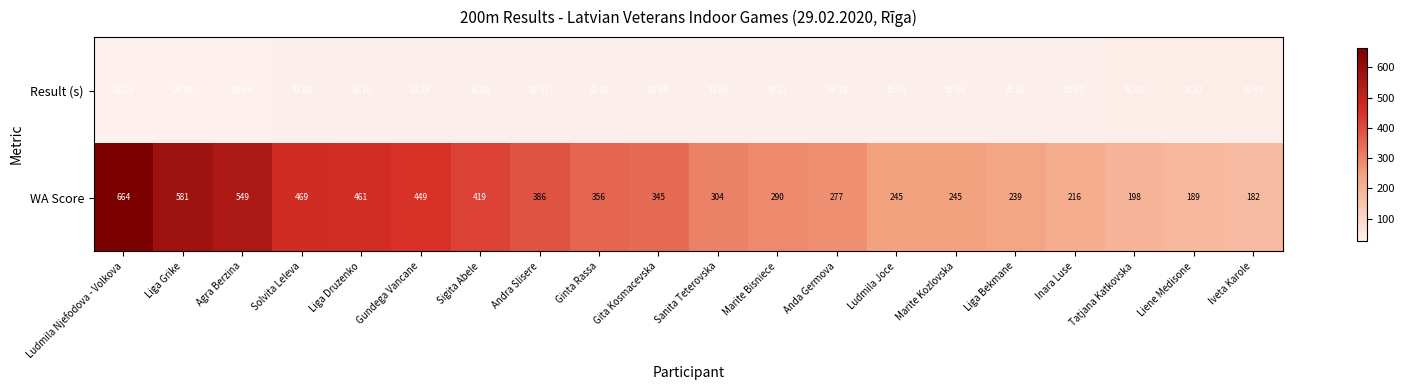

Where is Result (s) nearest to the value 32?

Sigita Abele